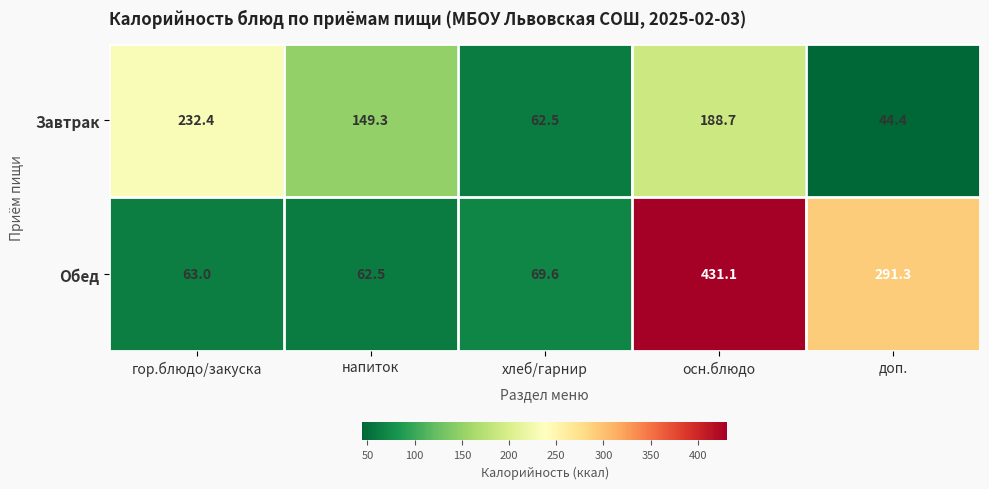

Rank the series at хлеб/гарнир from lowest to highest value.

Завтрак, Обед